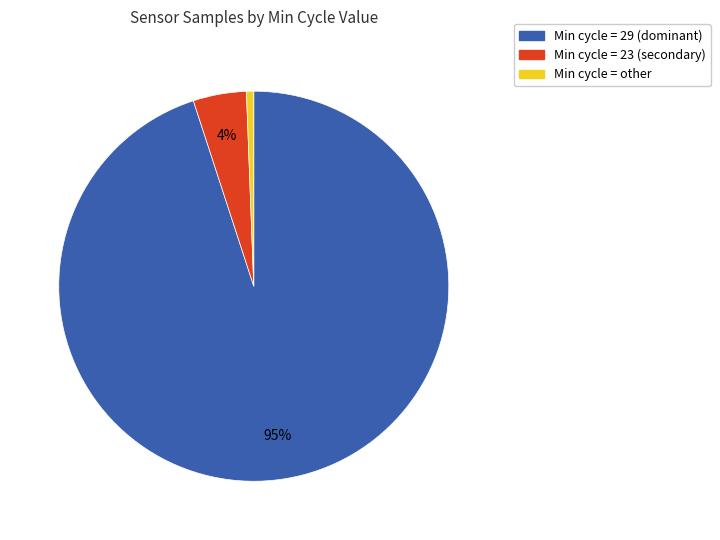

To the nearest percent, what is the difference between the largest and smallest slice percentages?

94%